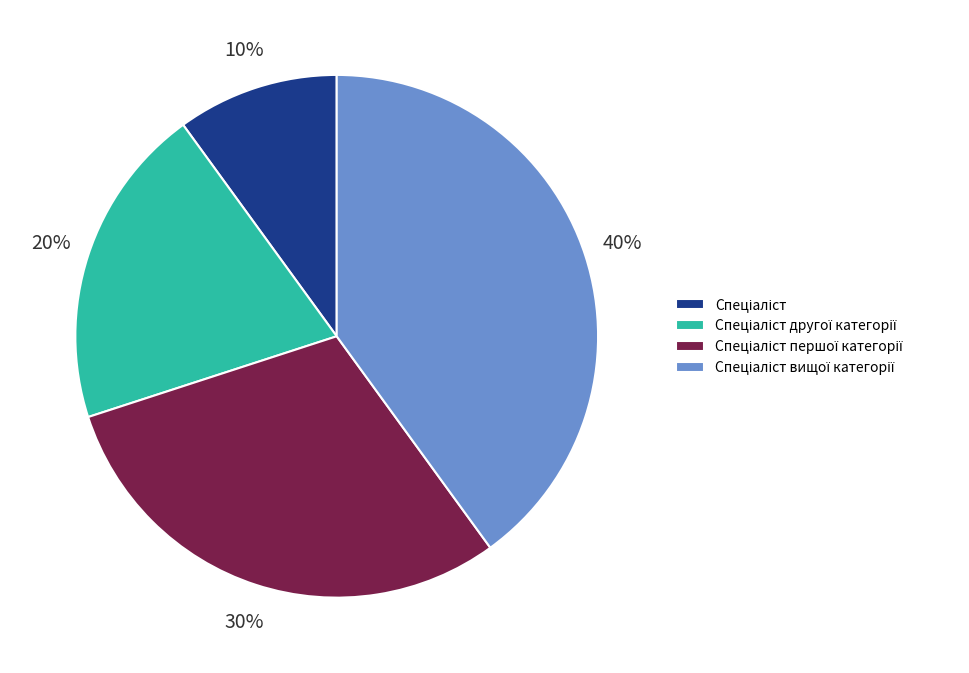

Does any single category account for the majority?

No